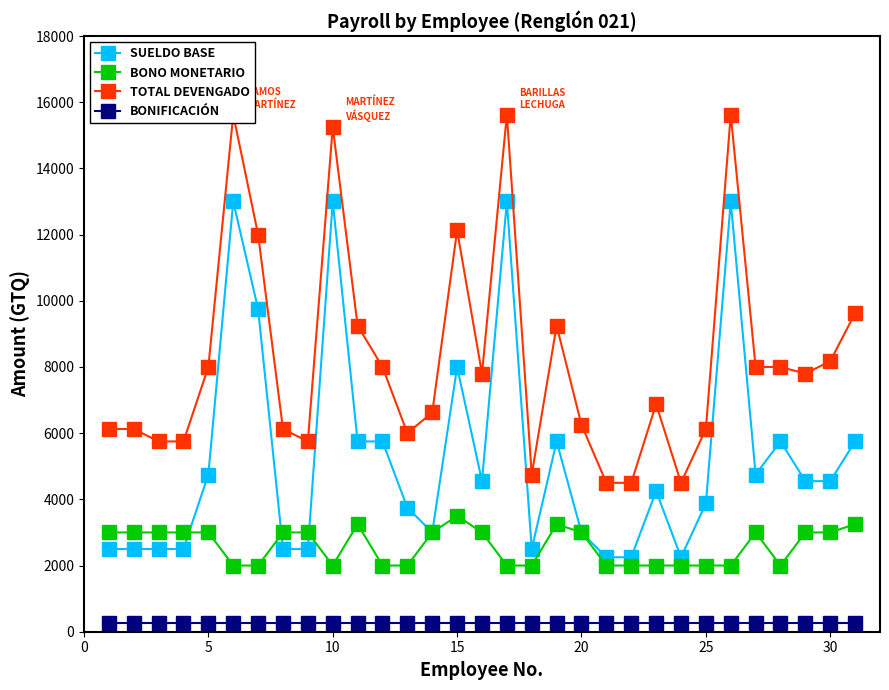

How many times do SUELDO BASE and BONO MONETARIO cross each other?

3